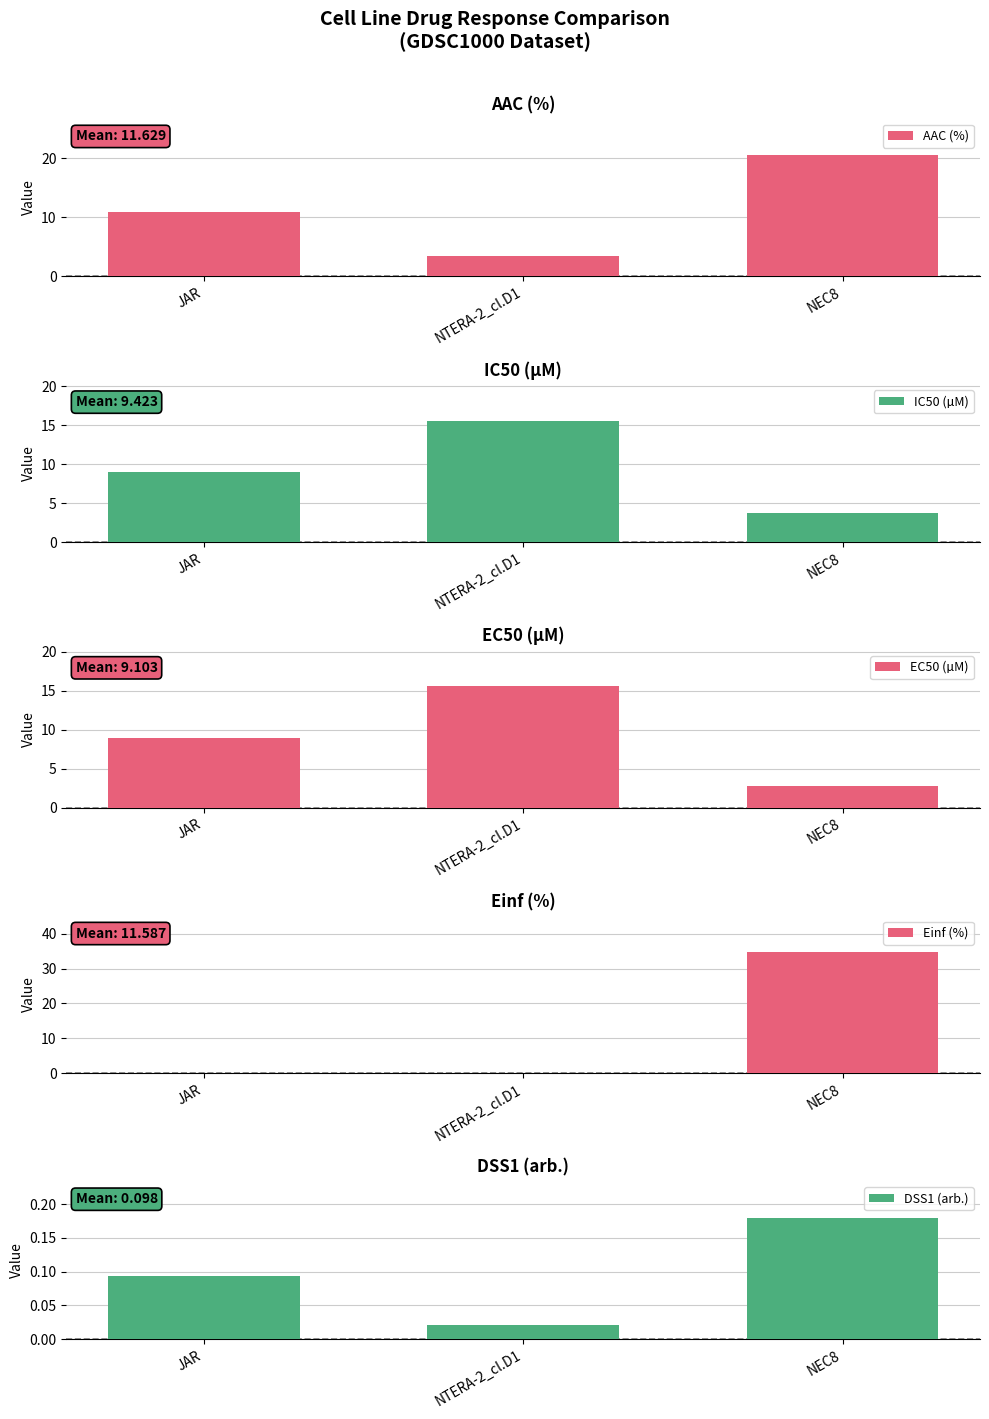

What is the difference between the highest and lowest values at NTERA-2_cl.D1?

15.6